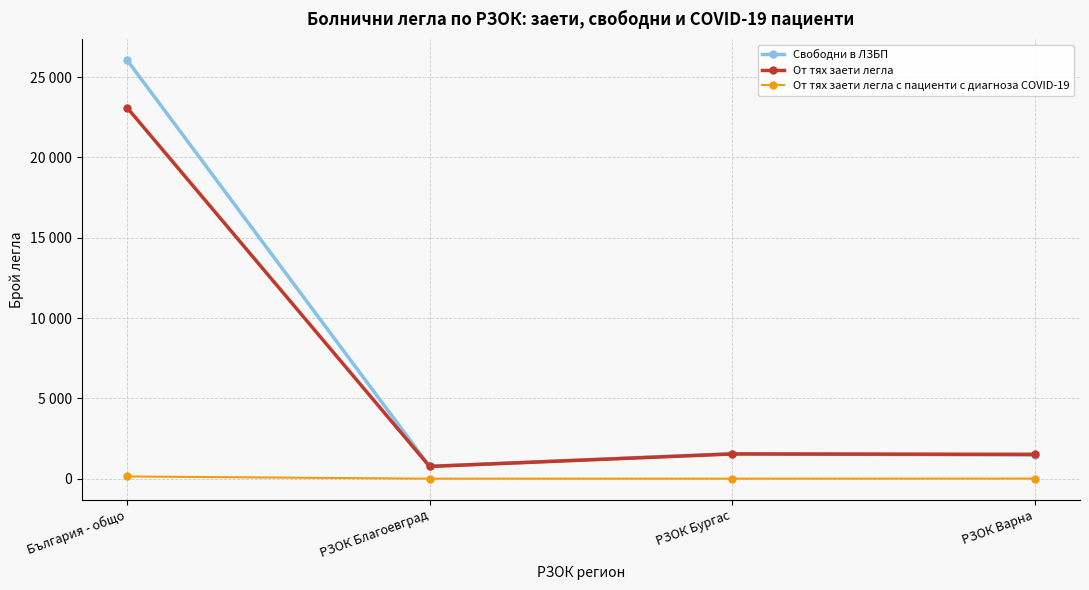

What is the sum of all От тях заети легла values?

26921